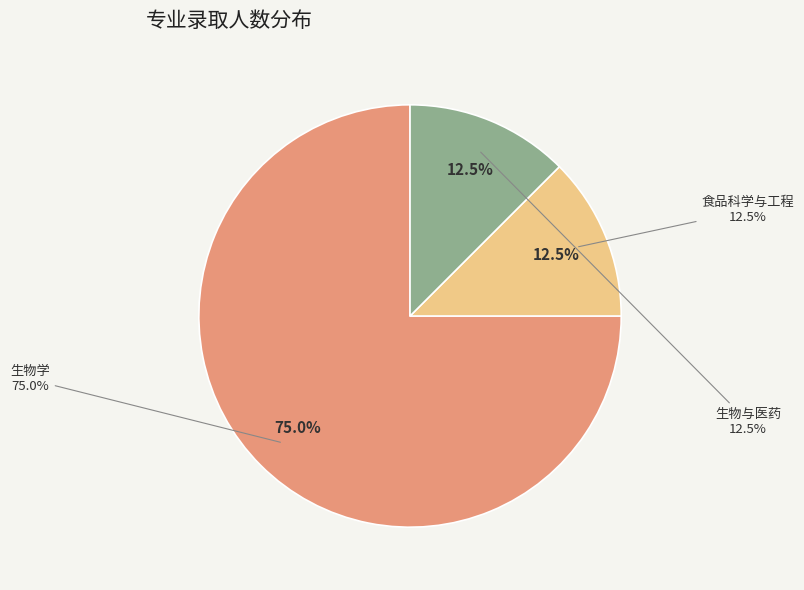

To the nearest percent, what percentage of the pie is 生物学?

75%